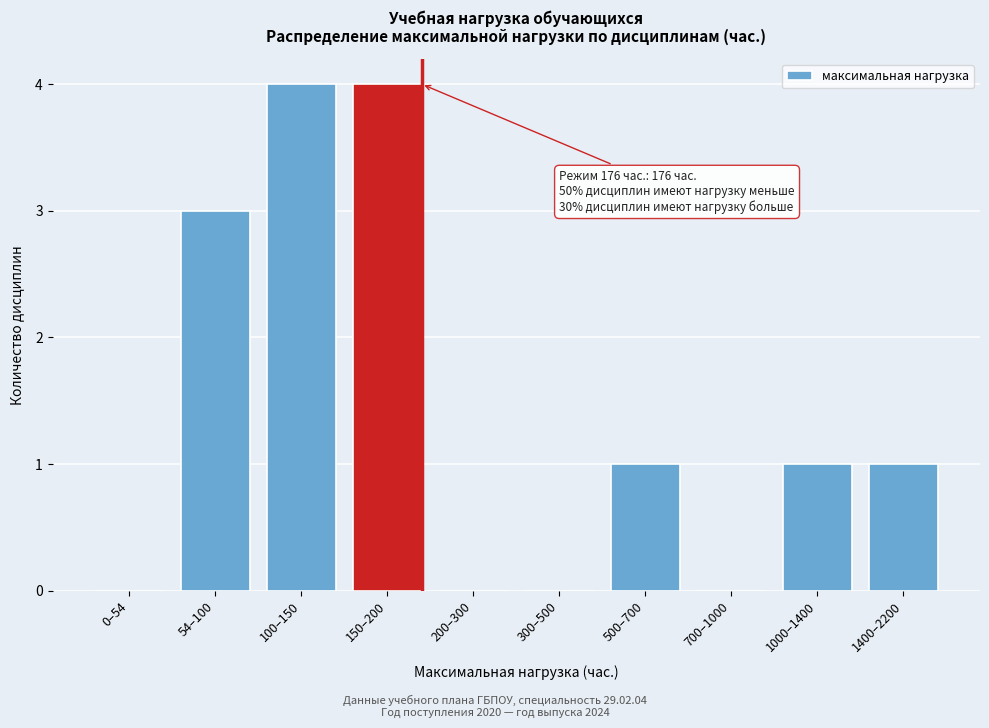

Reading left to right, list all the values displayed in this chart.

0–54=0	54–100=3	100–150=4	150–200=4	200–300=0	300–500=0	500–700=1	700–1000=0	1000–1400=1	1400–2200=1